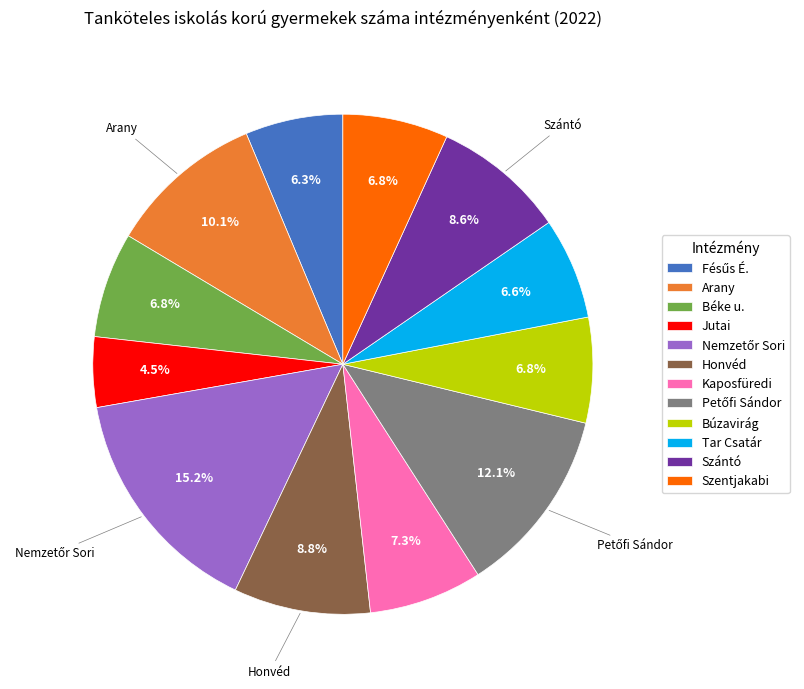

Does Tar Csatár represent more than half of the total?

No